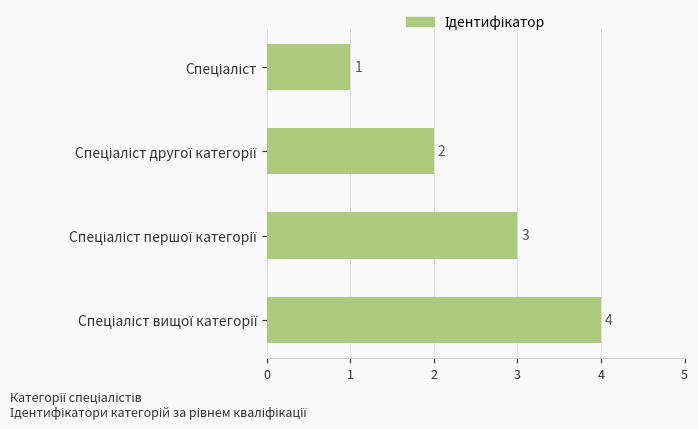

What is the greatest value displayed?

4